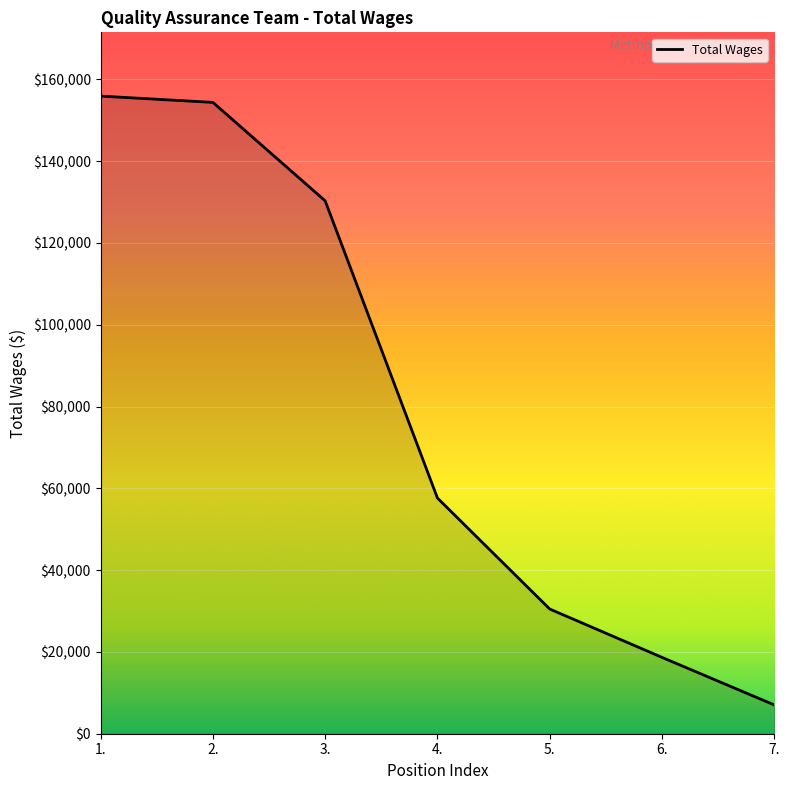

Is it true that the value at 2. is 213803?

False